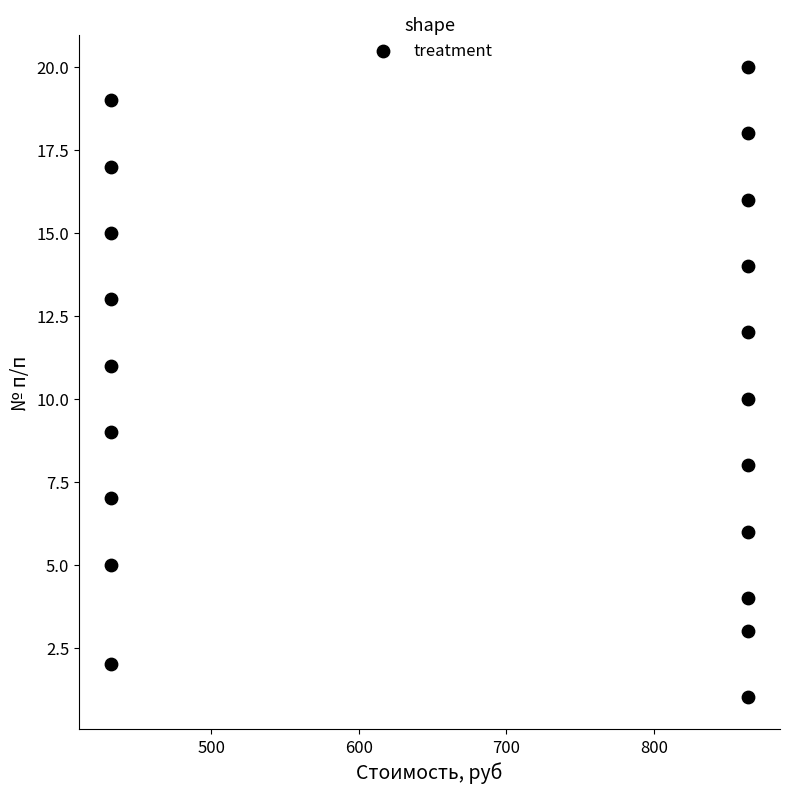

What is the range of Y values (max minus min)?

19